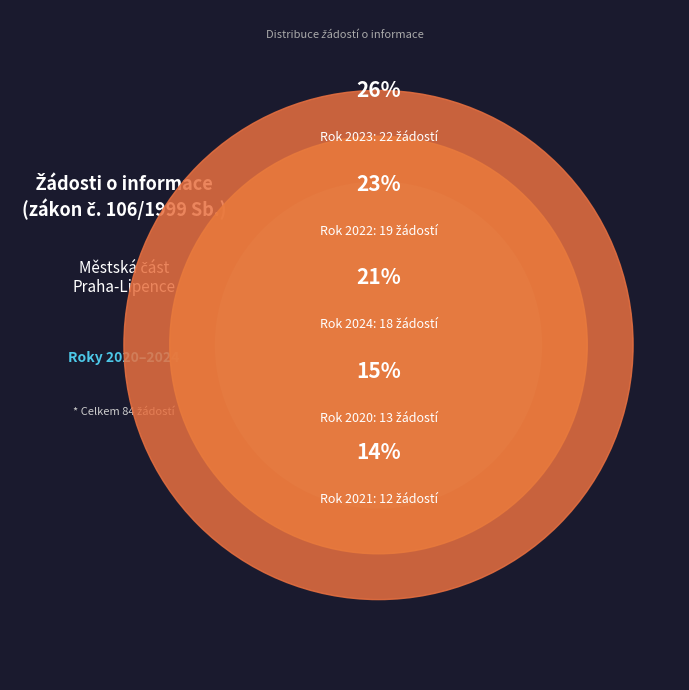

What is the ratio of the value at 2023 to the value at 2021?

1.8